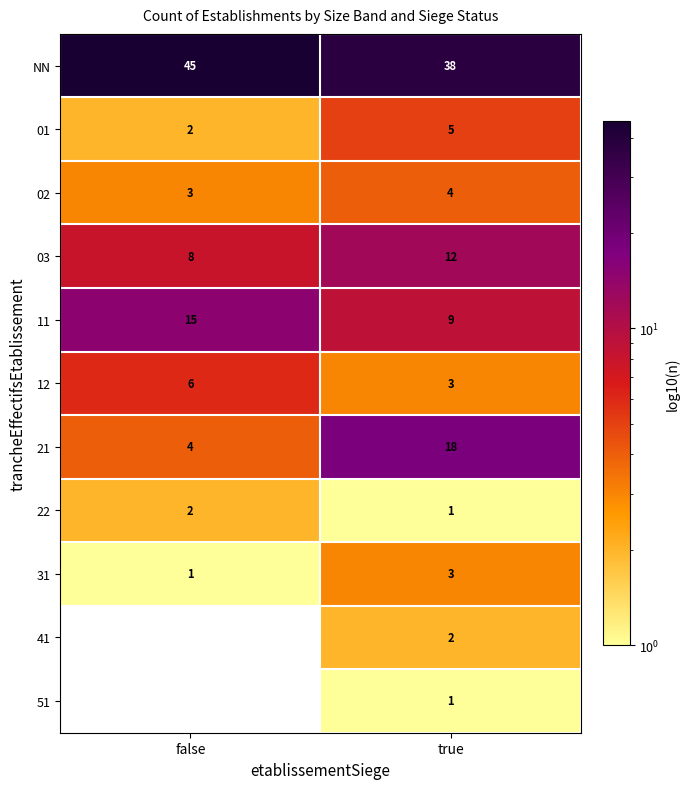

What is the sum of the 03 values at false and true?

20